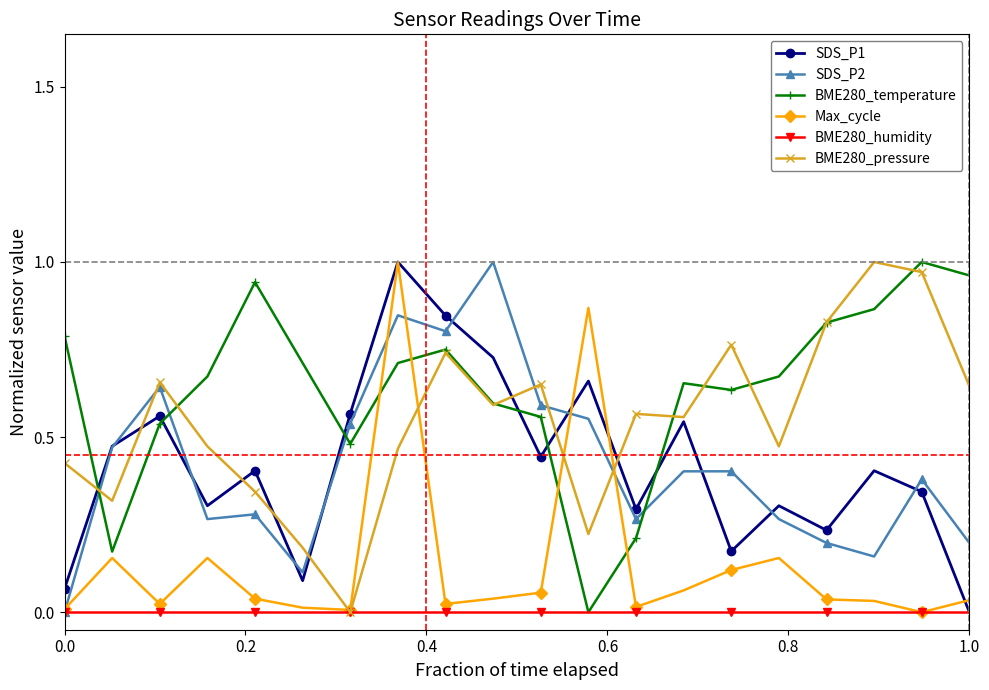

Which series has the largest total across all categories?

BME280_temperature